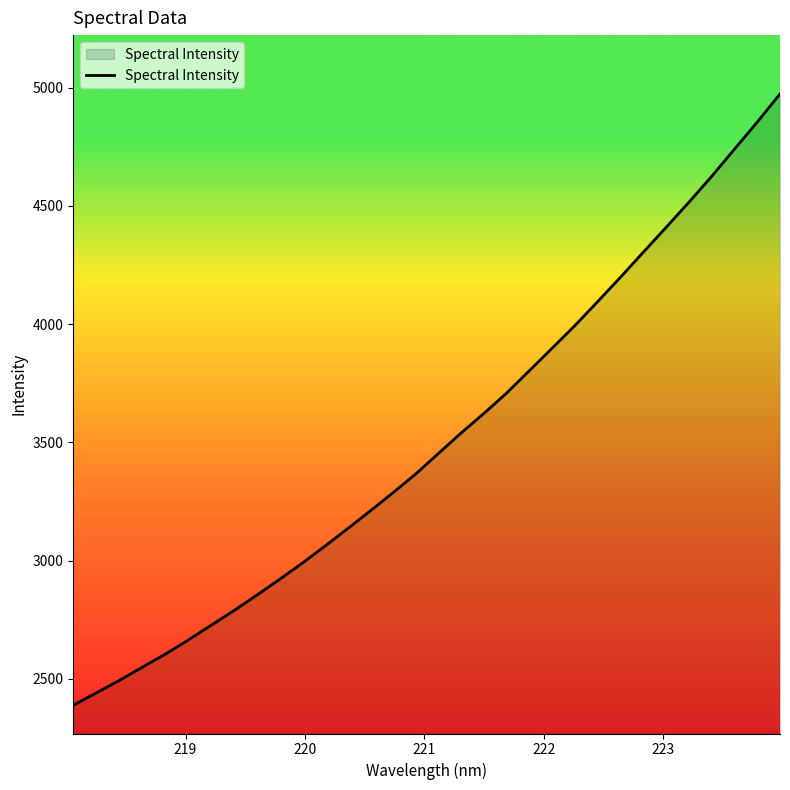

What is the smallest value displayed?

2388.4